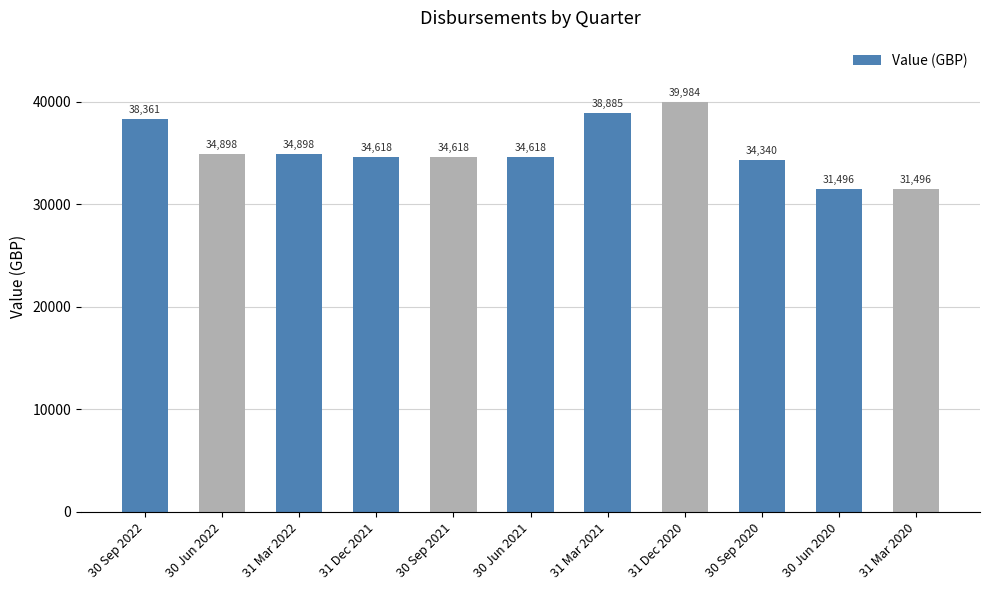

What is the maximum value shown in the chart?

39983.9